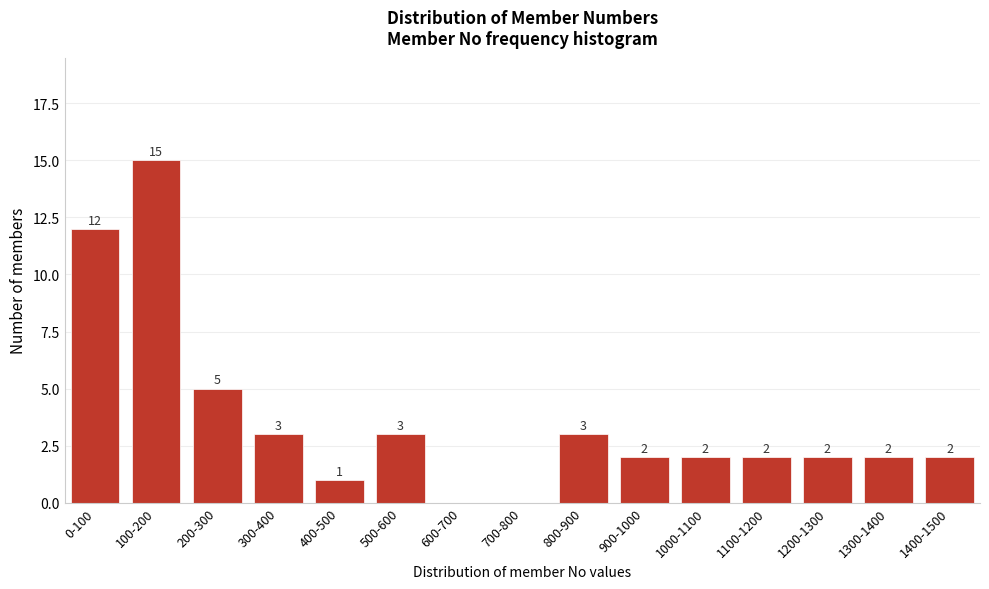

Reading right to left, what are all the values shown in this chart?

1400-1500=2	1300-1400=2	1200-1300=2	1100-1200=2	1000-1100=2	900-1000=2	800-900=3	700-800=0	600-700=0	500-600=3	400-500=1	300-400=3	200-300=5	100-200=15	0-100=12